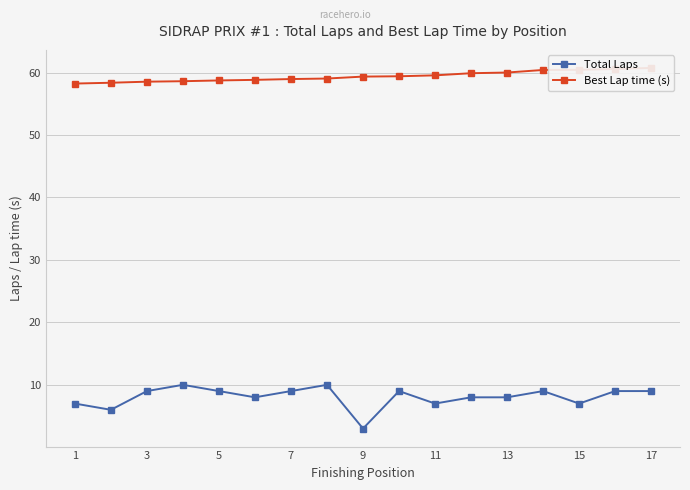

True or false: Total Laps has a value of 7 at 15.

True